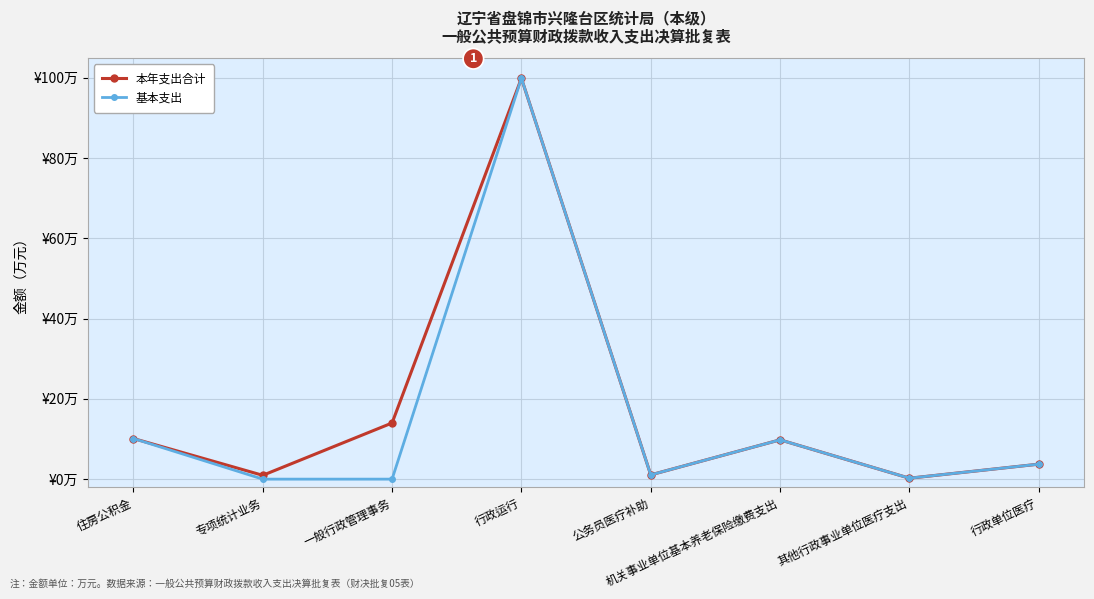

List the series in order of their peak value, lowest first.

本年支出合计, 基本支出